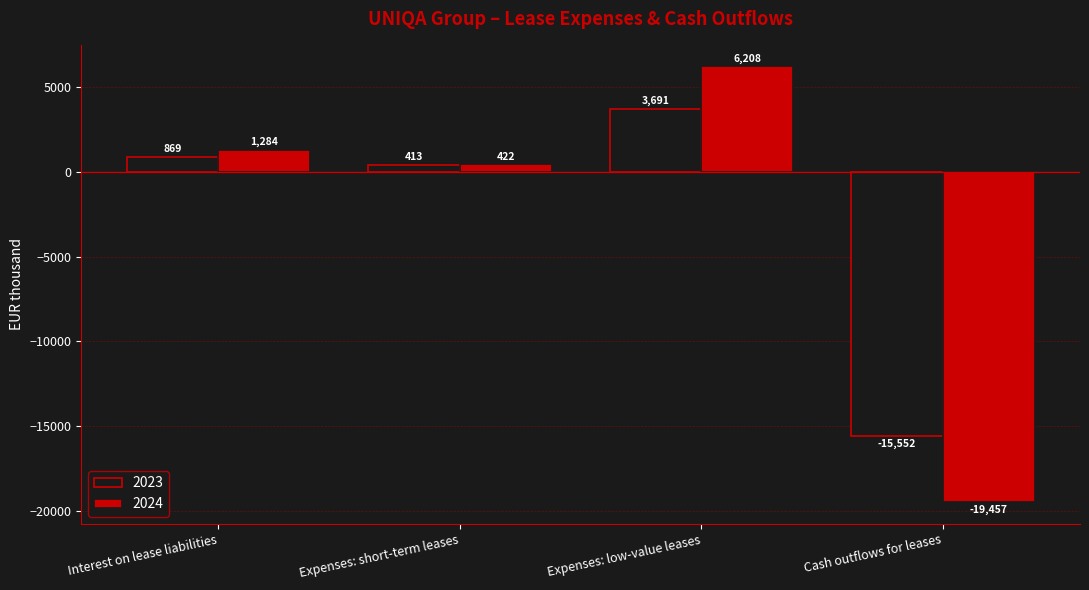

What is the total value across all series at Expenses: short-term leases?

835